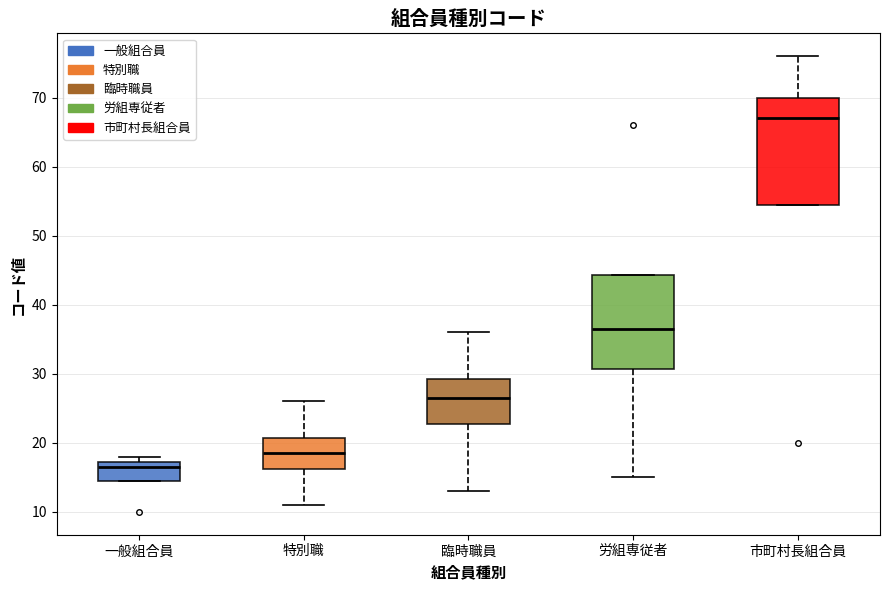

Reading left to right, read every box against the y-axis: the position of its median line, the range the box covers, and the ends of its whiskers. The values are not printed on the chart, so give them approximately, as read against the axis.

一般組合員: median 17 (just below the box's upper edge), box 15 to 17, whiskers 15 to 18
特別職: median 19, box 16 to 21, whiskers 11 to 26
臨時職員: median 27, box 23 to 29, whiskers 13 to 36
労組専従者: median 37, box 31 to 44, whiskers 15 to 44
市町村長組合員: median 67, box 55 to 70, whiskers 55 to 76